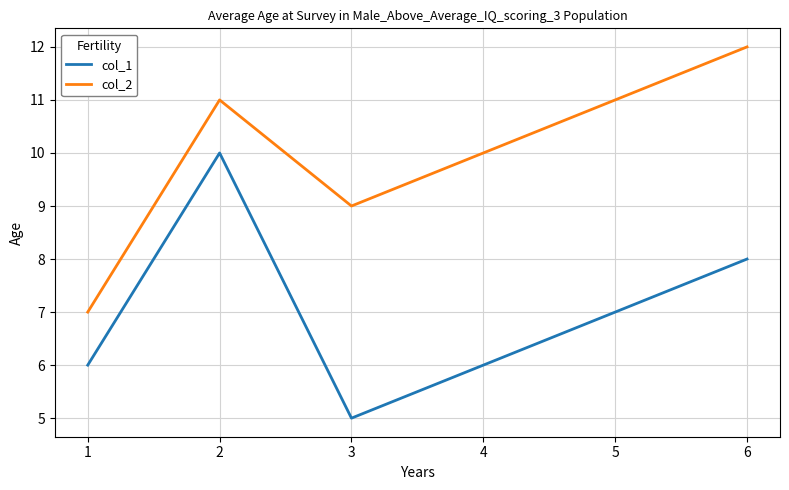

Read the col_2 value at 3.

9